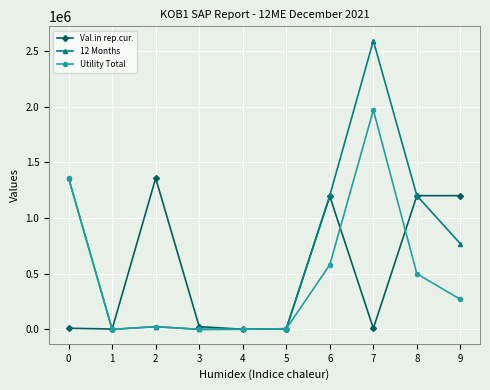

What is the greatest value displayed?

2590195.8